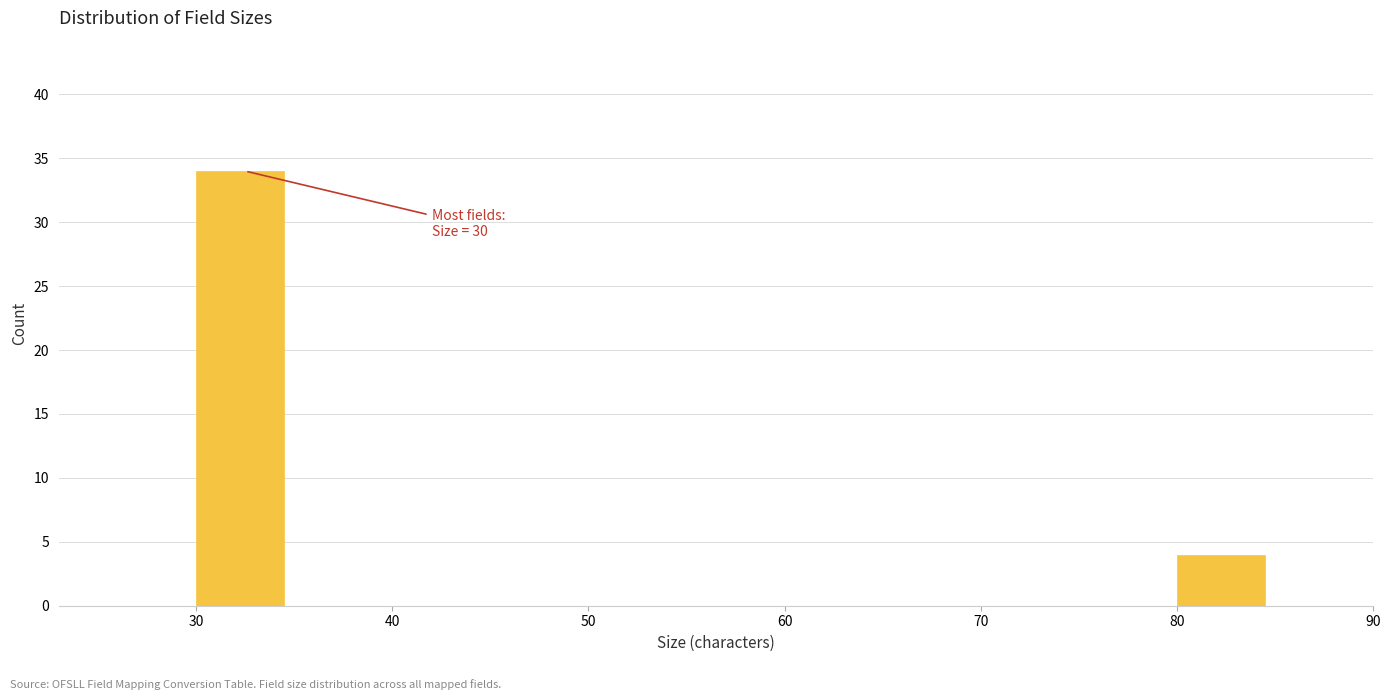

Which range on the x-axis has the tallest bar?

30 to 35